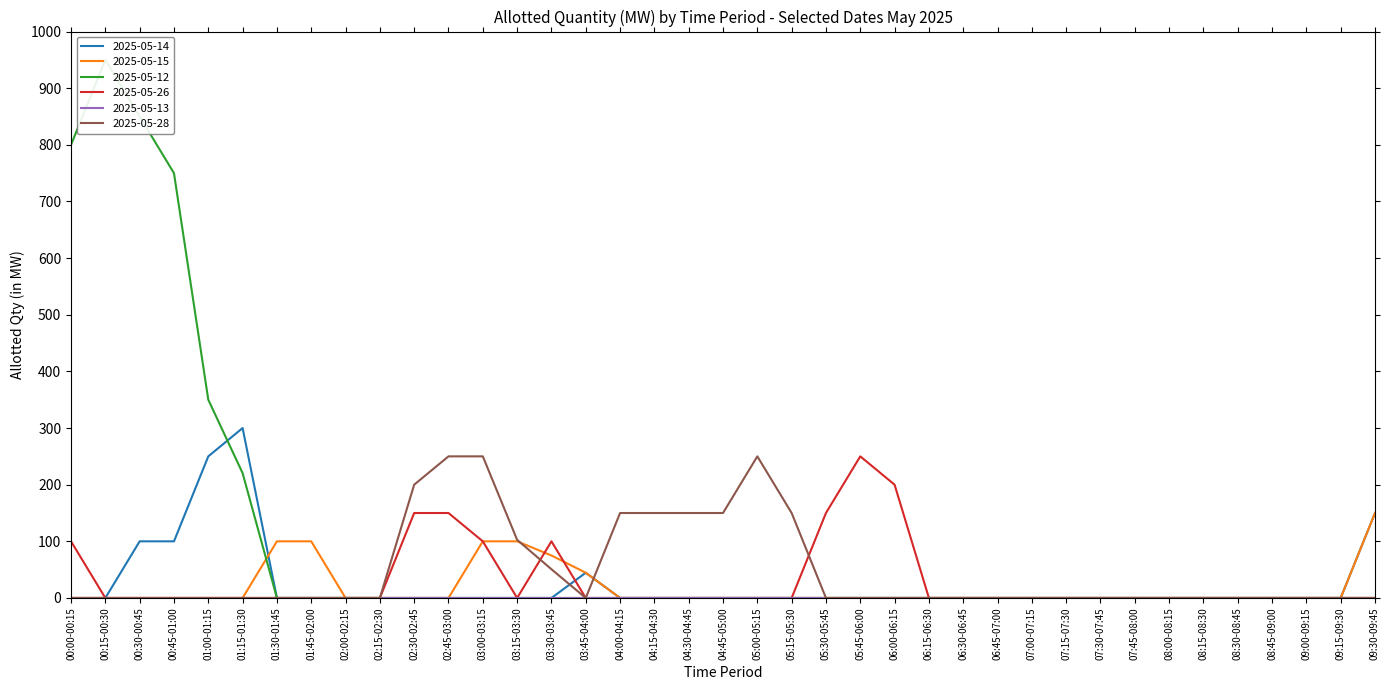

Which category has the highest value across all series?

00:15-00:30